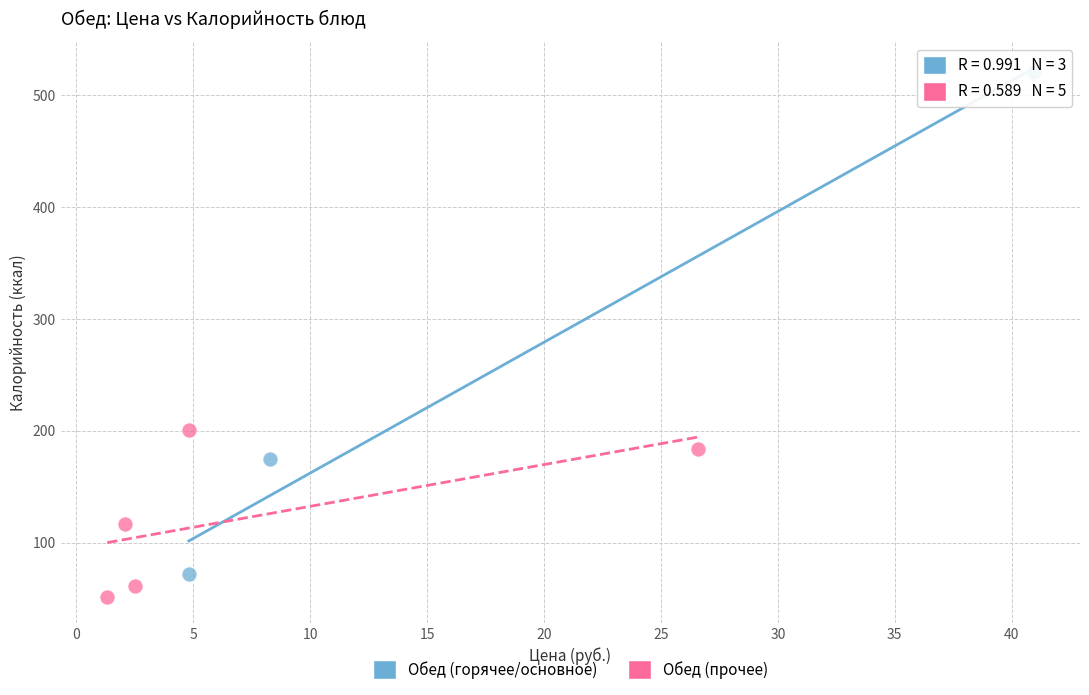

What are all the series names shown in the legend?

Обед (горячее/основное), Обед (прочее)